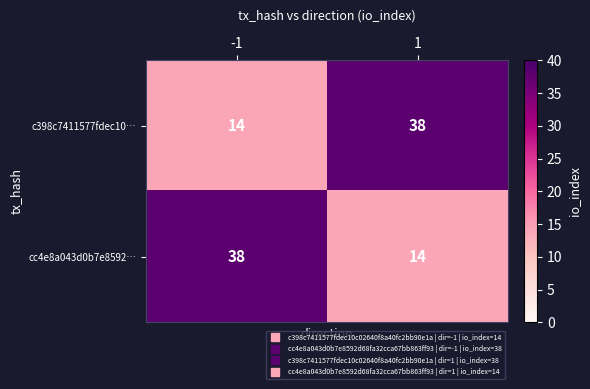

What is the sum of the c398c7411577fdec10… values at -1 and 1?

52